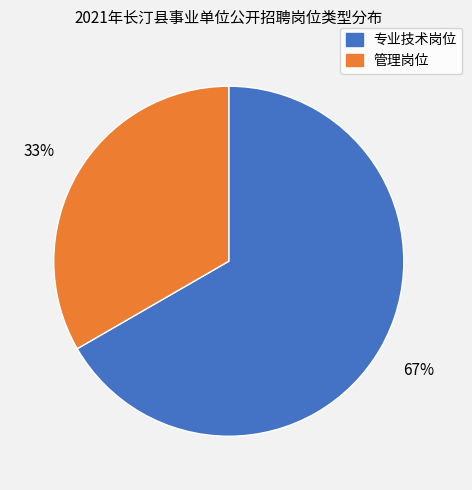

The 专业技术岗位 slice represents 74% of the pie. True or false?

False